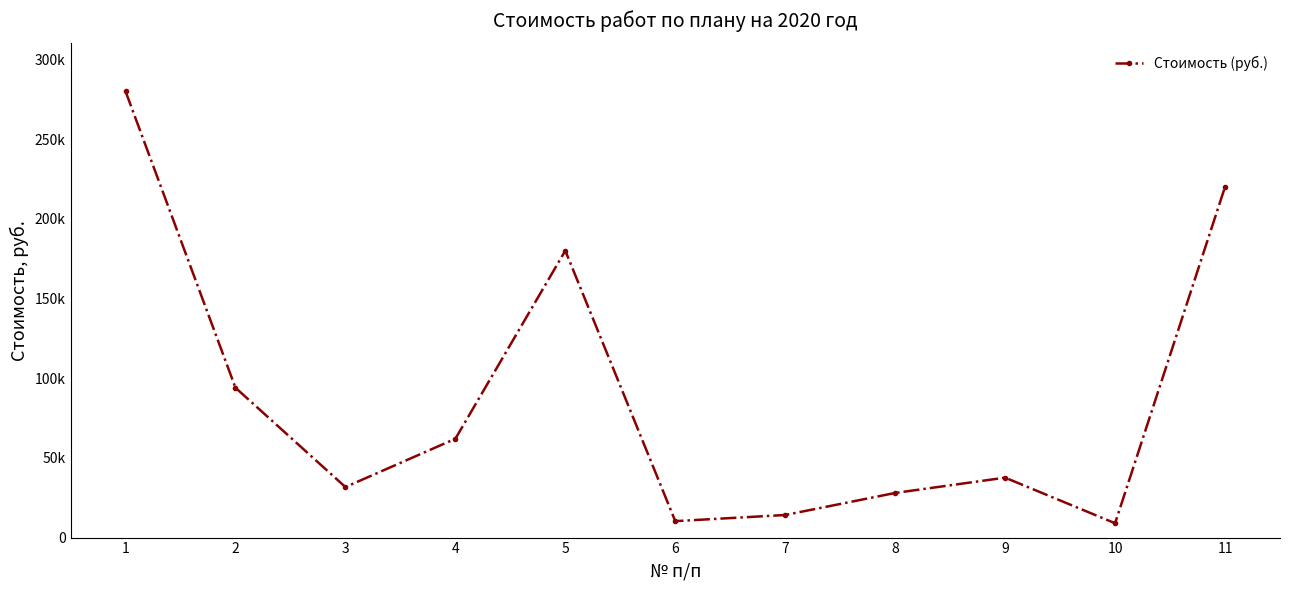

Which label corresponds to the largest value in the chart?

1